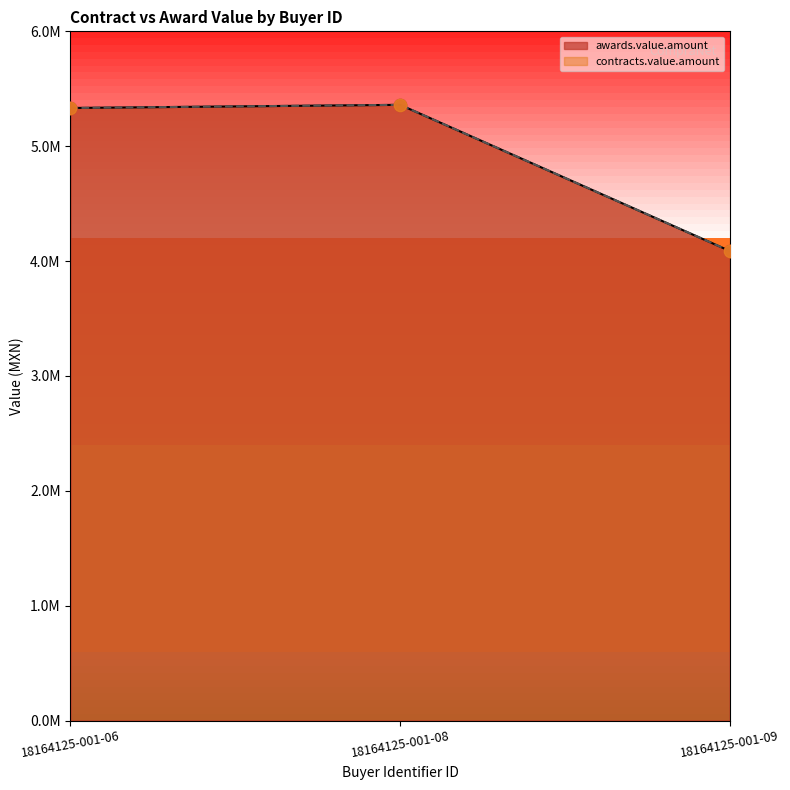

Is the value of awards.value.amount at 18164125-001-08 greater than the value of contracts.value.amount at 18164125-001-08?

No